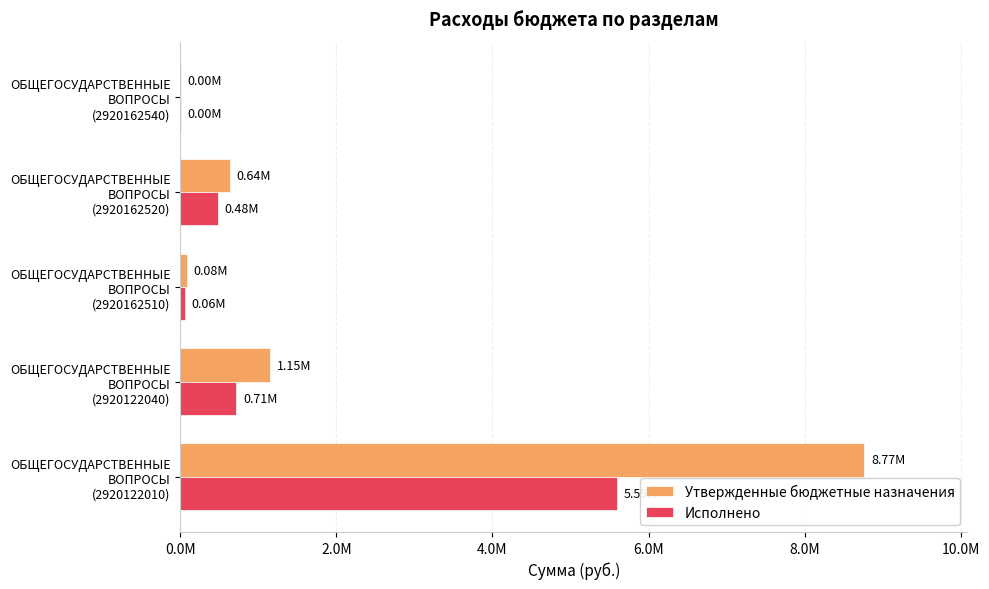

What position from the left is ОБЩЕГОСУДАРСТВЕННЫЕ ВОПРОСЫ (2920122010)?

1